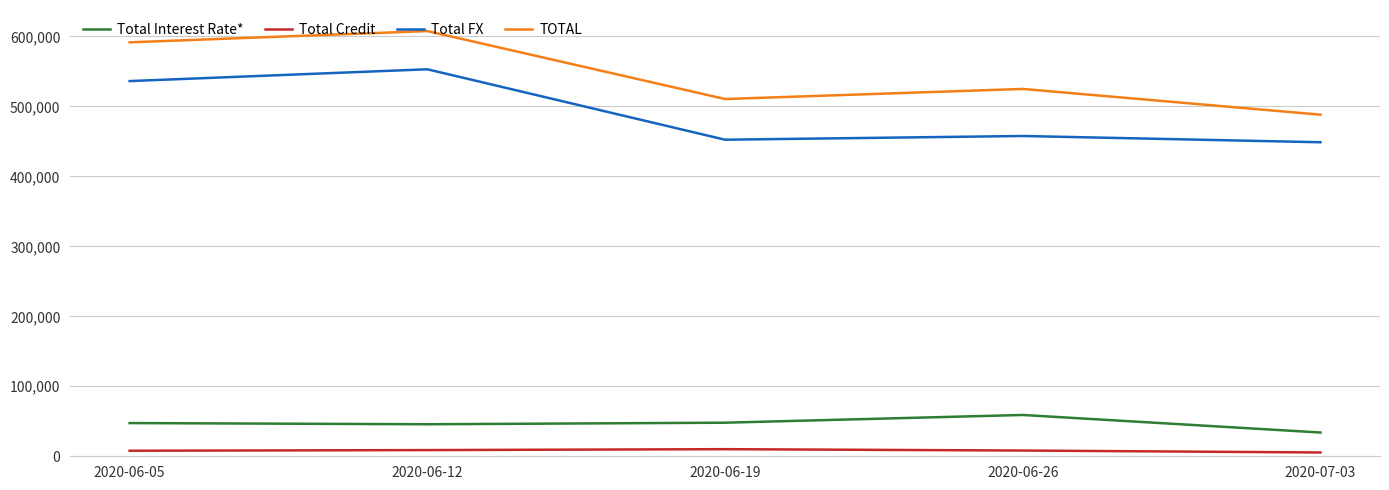

True or false: Total Credit and TOTAL intersect in this chart.

False